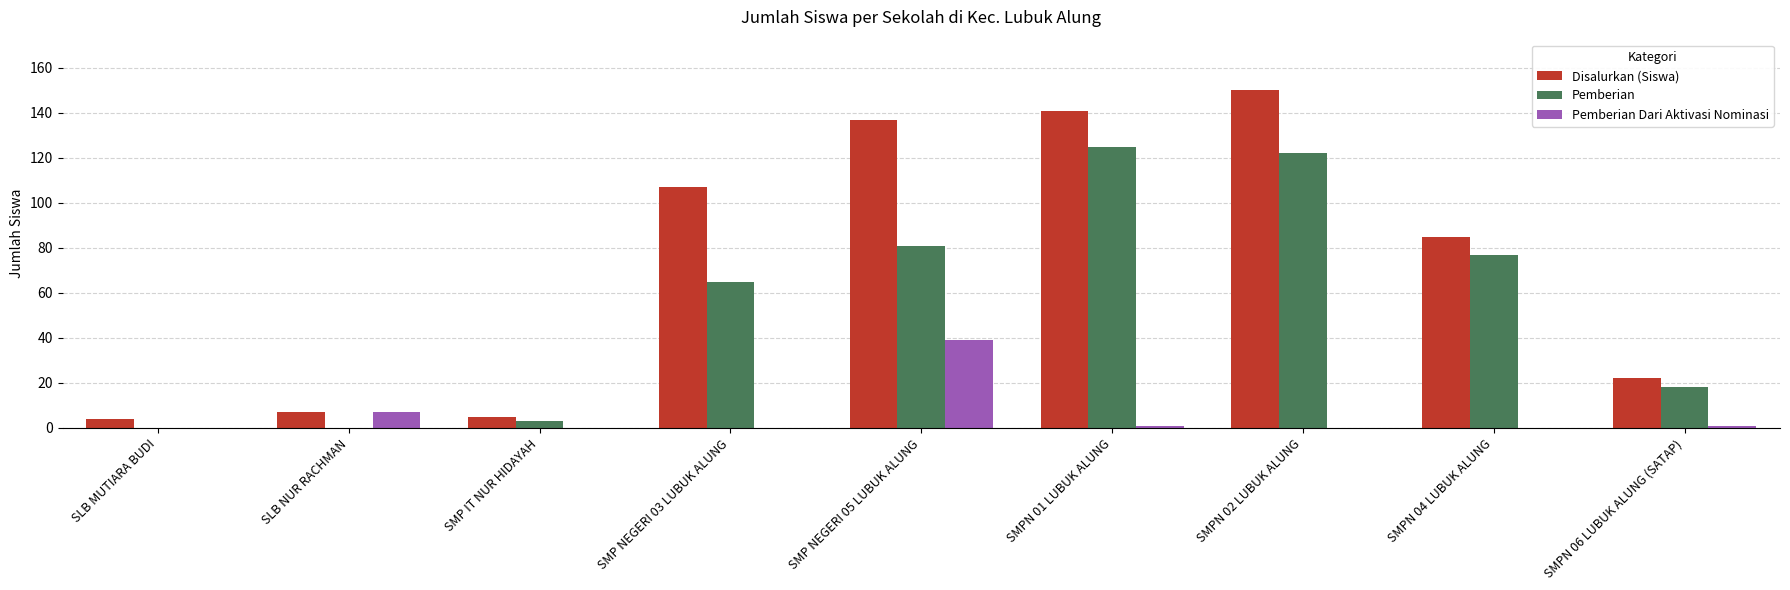

Reading right to left, what are all the values shown in this chart?

Disalurkan (Siswa): SMPN 06 LUBUK ALUNG (SATAP)=22	SMPN 04 LUBUK ALUNG=85	SMPN 02 LUBUK ALUNG=150	SMPN 01 LUBUK ALUNG=141	SMP NEGERI 05 LUBUK ALUNG=137	SMP NEGERI 03 LUBUK ALUNG=107	SMP IT NUR HIDAYAH=5	SLB NUR RACHMAN=7	SLB MUTIARA BUDI=4
Pemberian: SMPN 06 LUBUK ALUNG (SATAP)=18	SMPN 04 LUBUK ALUNG=77	SMPN 02 LUBUK ALUNG=122	SMPN 01 LUBUK ALUNG=125	SMP NEGERI 05 LUBUK ALUNG=81	SMP NEGERI 03 LUBUK ALUNG=65	SMP IT NUR HIDAYAH=3	SLB NUR RACHMAN=0	SLB MUTIARA BUDI=0
Pemberian Dari Aktivasi Nominasi: SMPN 06 LUBUK ALUNG (SATAP)=1	SMPN 04 LUBUK ALUNG=0	SMPN 02 LUBUK ALUNG=0	SMPN 01 LUBUK ALUNG=1	SMP NEGERI 05 LUBUK ALUNG=39	SMP NEGERI 03 LUBUK ALUNG=0	SMP IT NUR HIDAYAH=0	SLB NUR RACHMAN=7	SLB MUTIARA BUDI=0